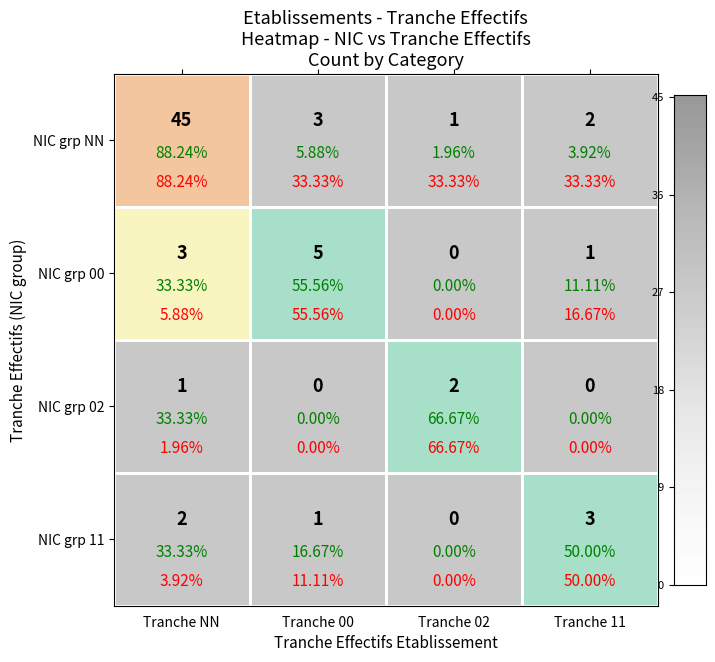

Rank the series at 02 from highest to lowest value.

02, NN, 00, 11